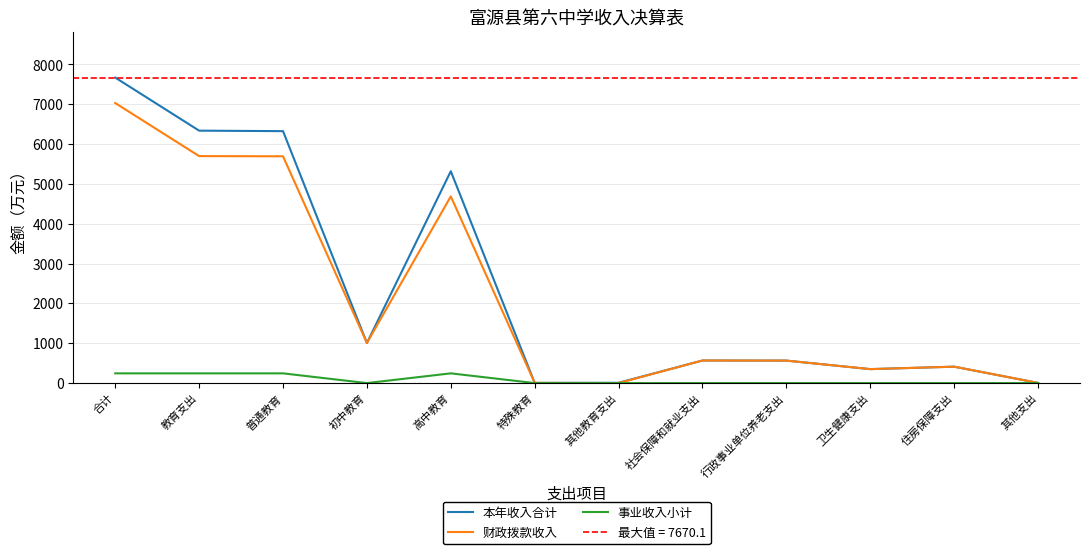

True or false: 本年收入合计 and 财政拨款收入 cross at least once.

False